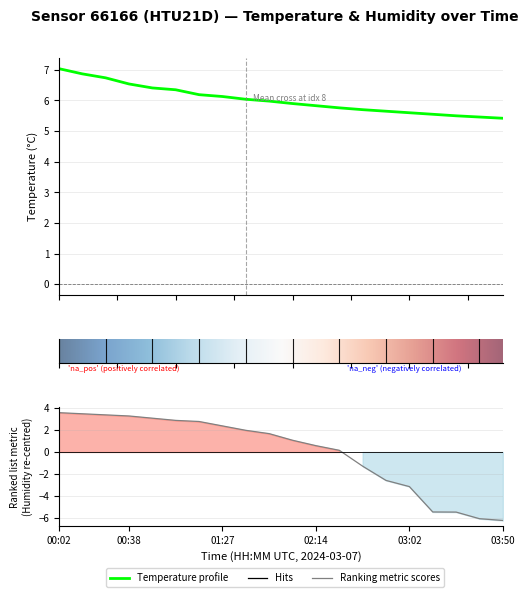

What is the ratio of the value at 14 to the value at 7?

0.9